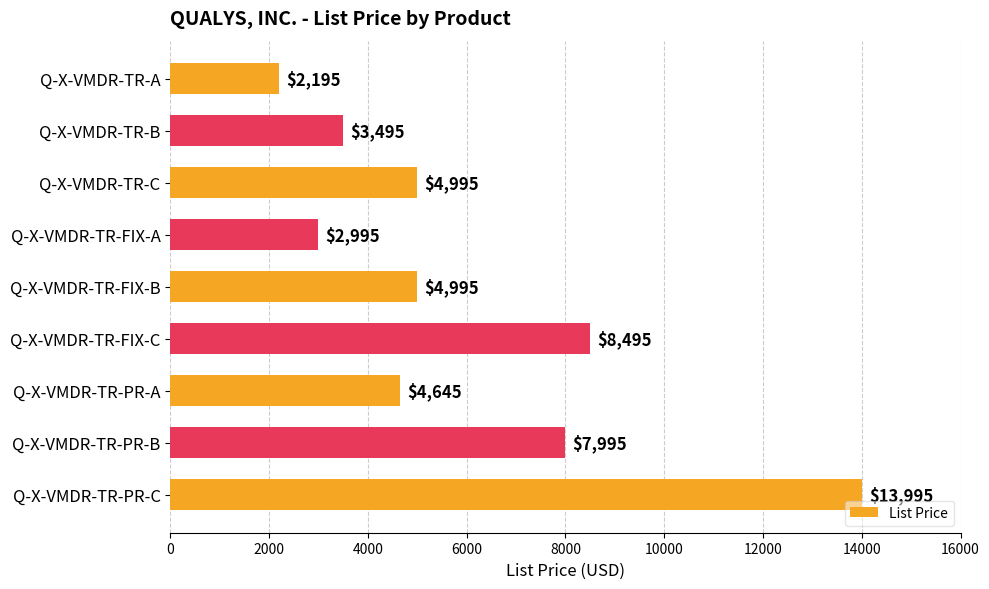

How many distinct data groups are displayed?

1